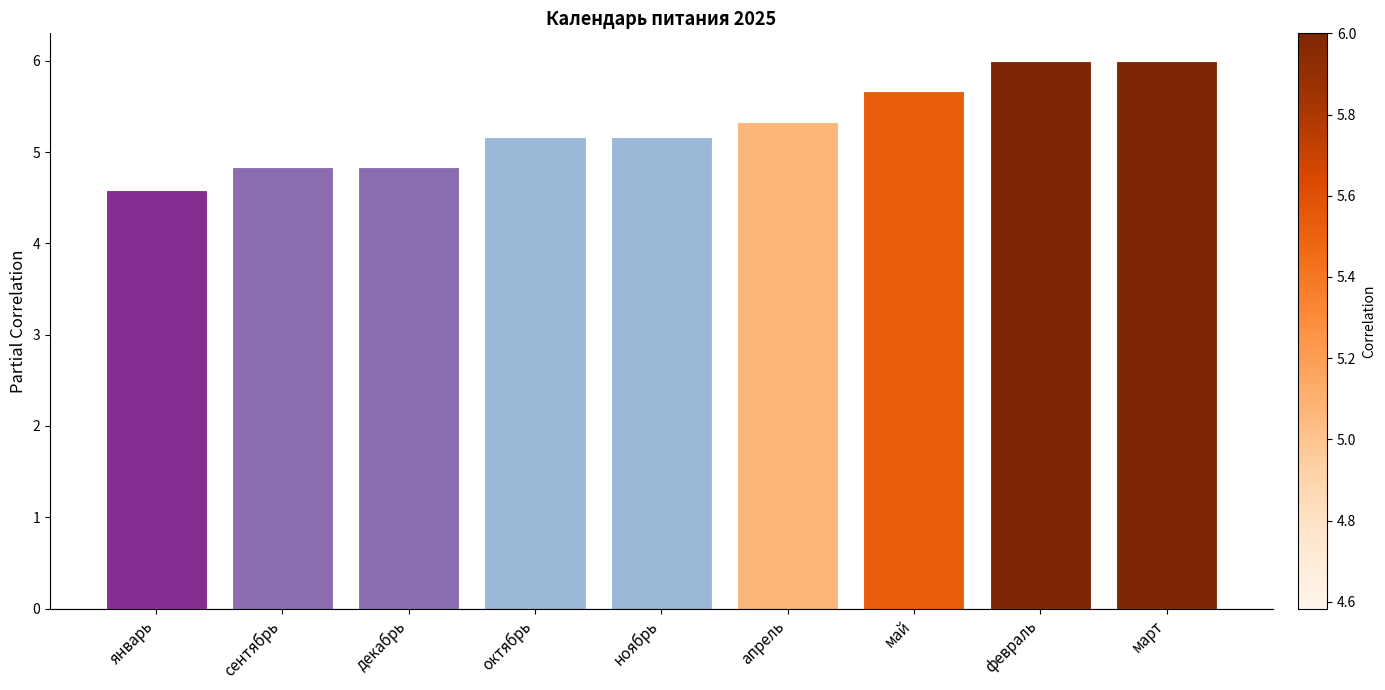

What is the label of the 4th bar from the left?

октябрь